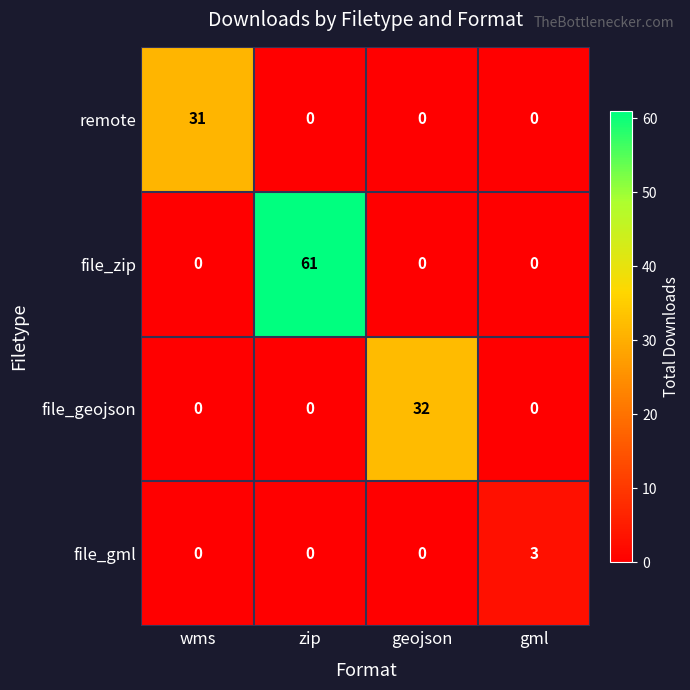

Reading left to right, extract all data points from this chart.

remote: 31	0	0	0
file_zip: 0	61	0	0
file_geojson: 0	0	32	0
file_gml: 0	0	0	3